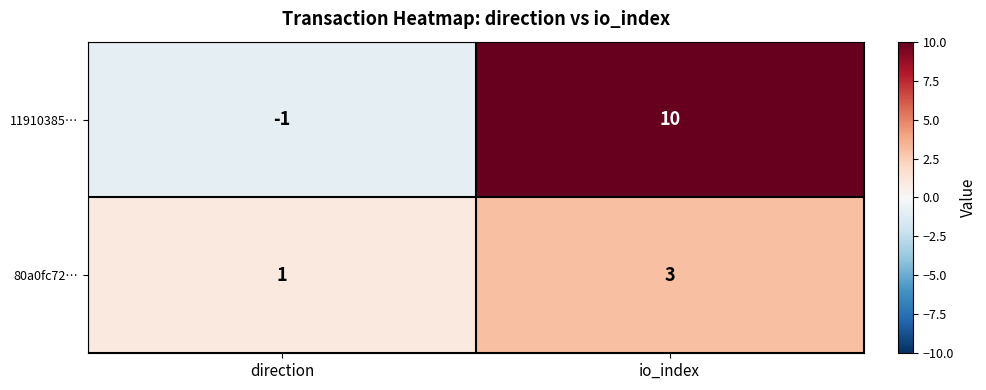

Which category has the highest value across all series?

io_index